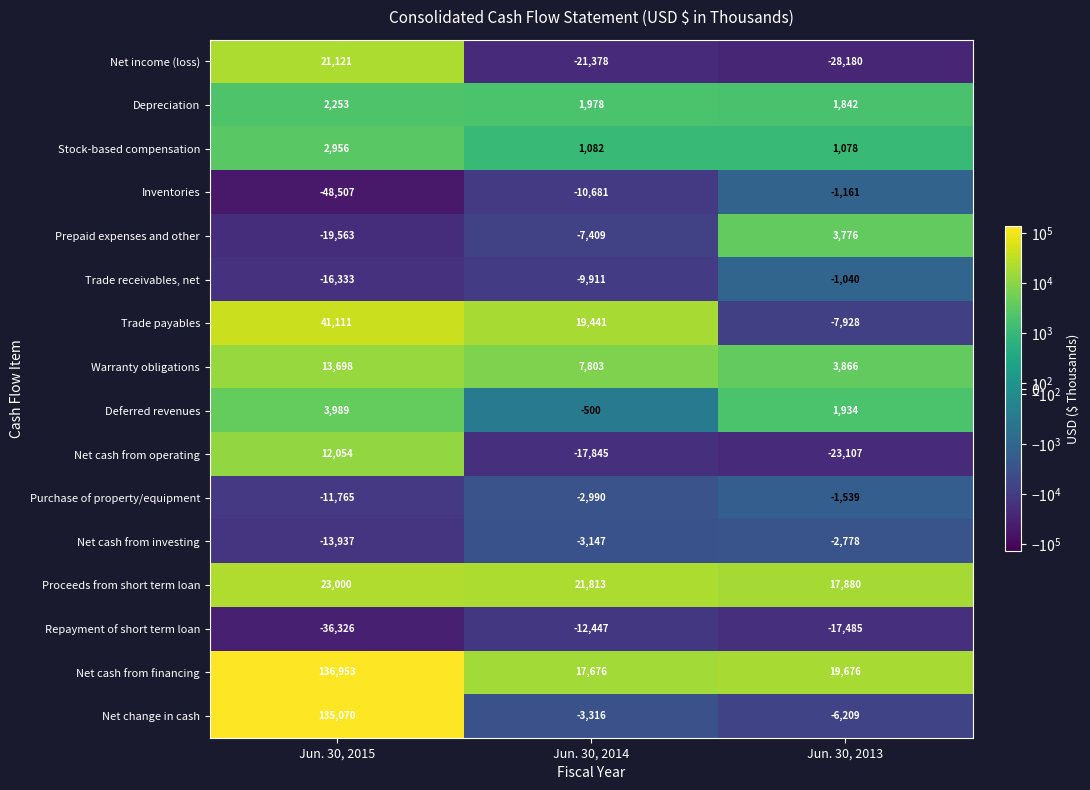

What is the difference between the maximum and minimum values in the Purchase of property/equipment series?

10226